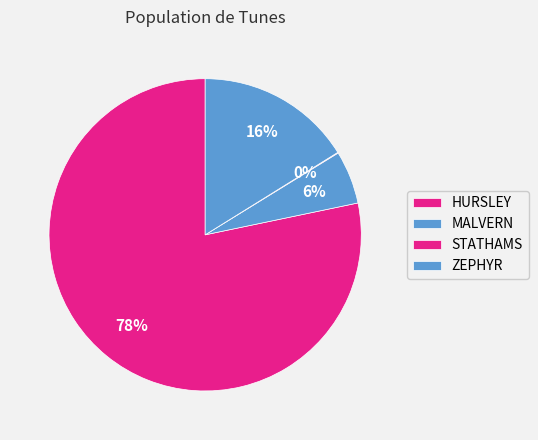

Which slice represents more than half of the pie?

HURSLEY